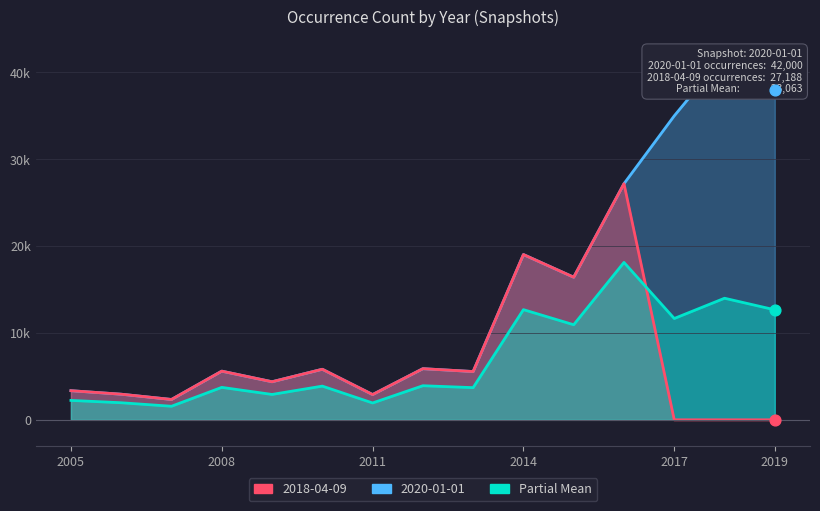

Which series has the largest Y range (max minus min)?

2020-01-01